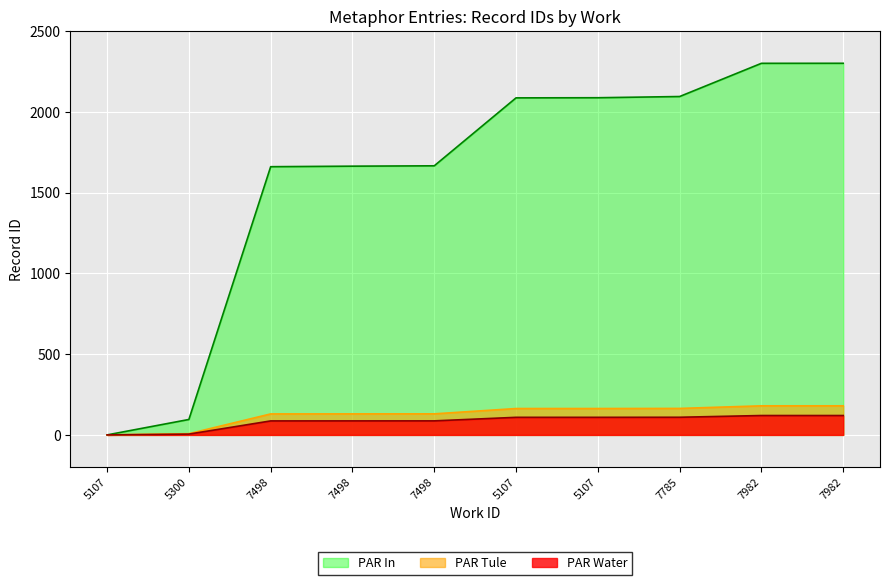

Which series has the widest spread of values?

PAR In